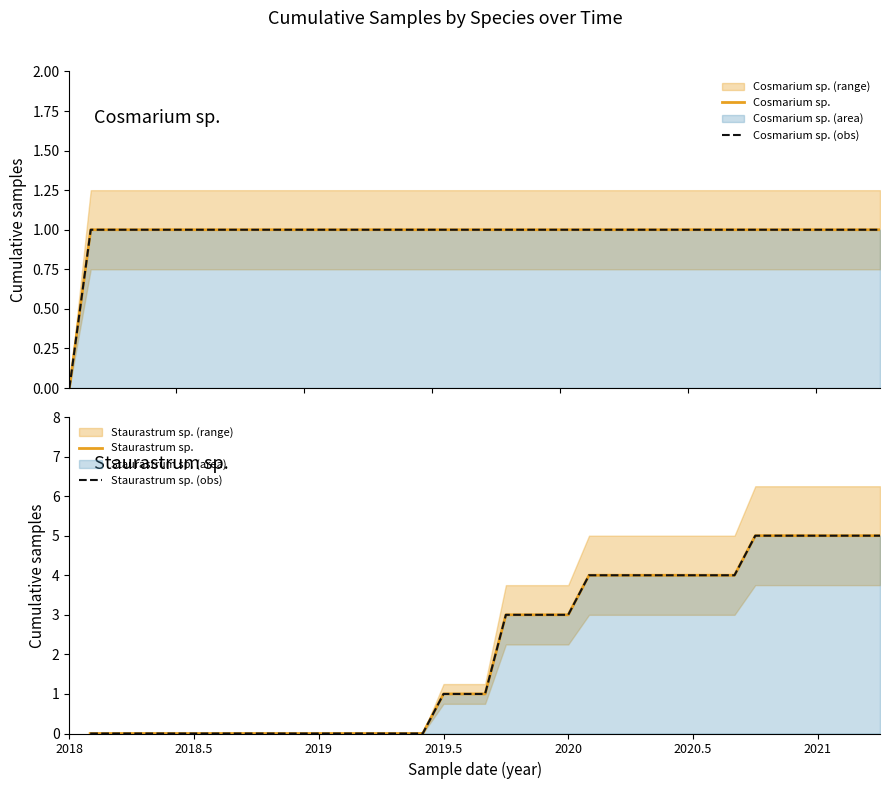

List the series in order of their peak value, highest first.

Staurastrum sp., Staurastrum sp. (obs), Cosmarium sp., Cosmarium sp. (obs)